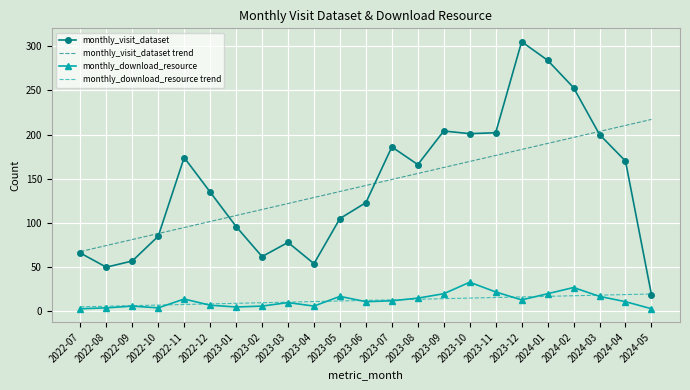

True or false: monthly_visit_dataset has a value of 81.1 at 2023-07.

False